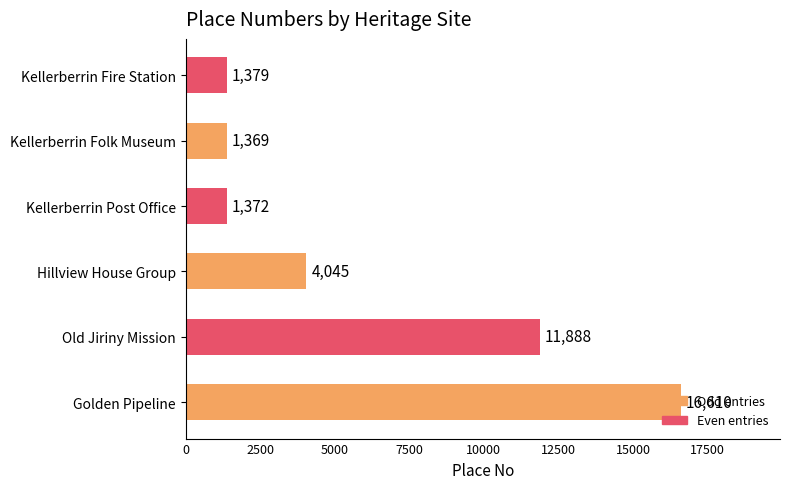

What is the difference between the values at Hillview House Group and Golden Pipeline?

12565